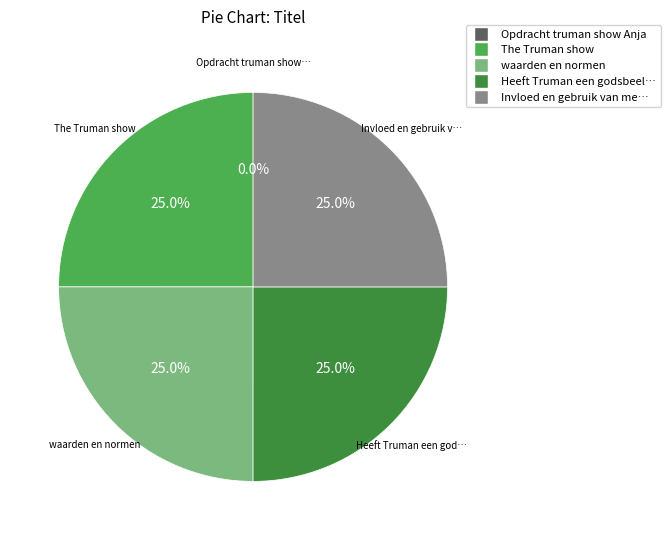

Is there a majority slice in this chart?

No